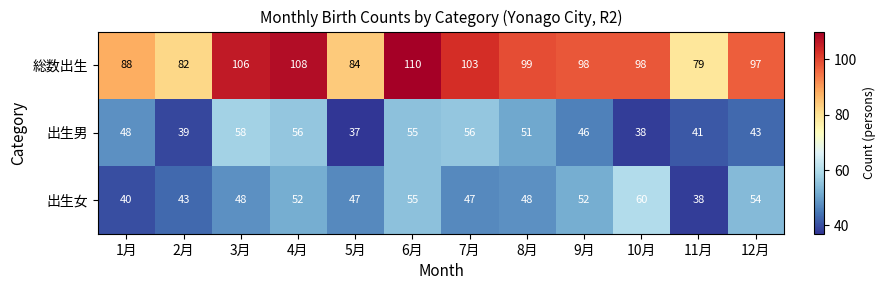

At how many categories does at least one series exceed 70?

12